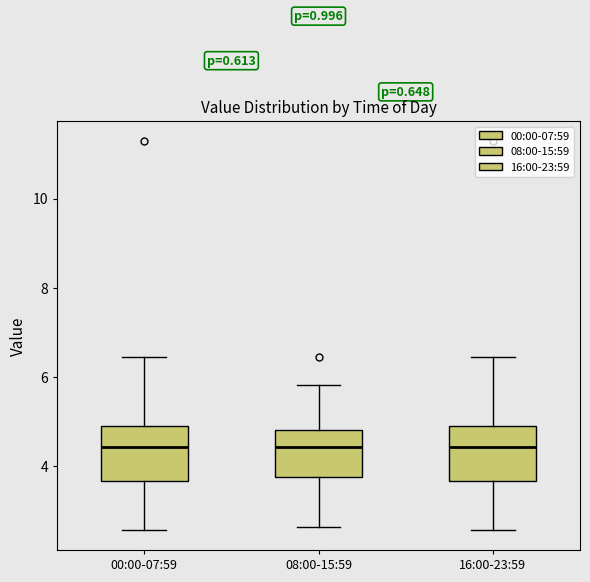

Reading left to right, transcribe this box plot: for each box, give where its median line is, the range the box spans, and where its two whiskers end, as read against the y-axis. The values are not printed on the chart, so give them approximately, as read against the axis.

00:00-07:59: median 4.4, box 3.6 to 5.0, whiskers 2.6 to 6.4
08:00-15:59: median 4.4, box 3.8 to 4.8, whiskers 2.6 to 5.8
16:00-23:59: median 4.4, box 3.6 to 5.0, whiskers 2.6 to 6.4